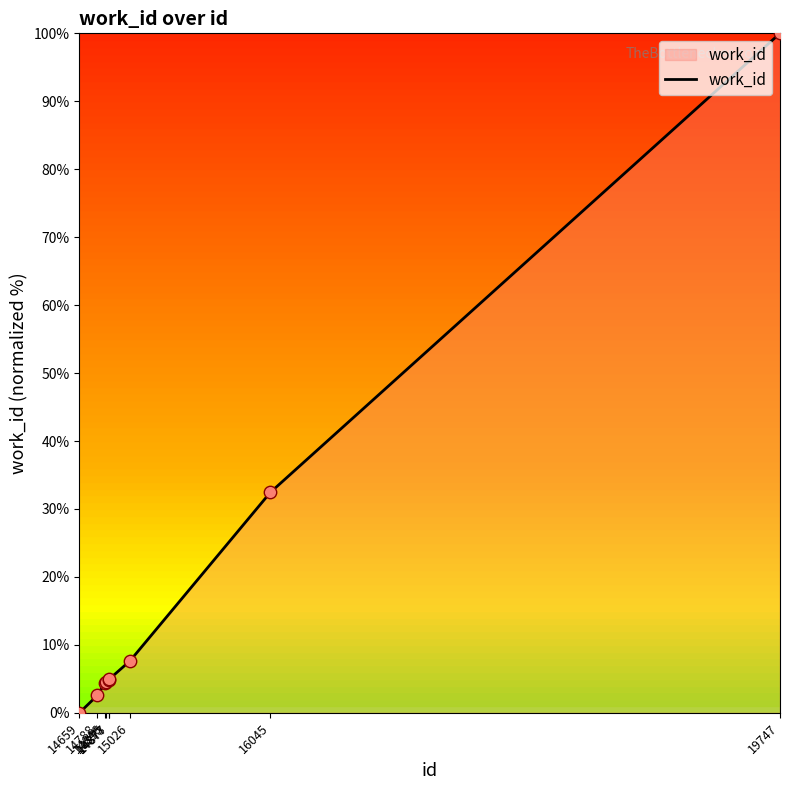

Between 16045 and 14659, which is larger?

16045